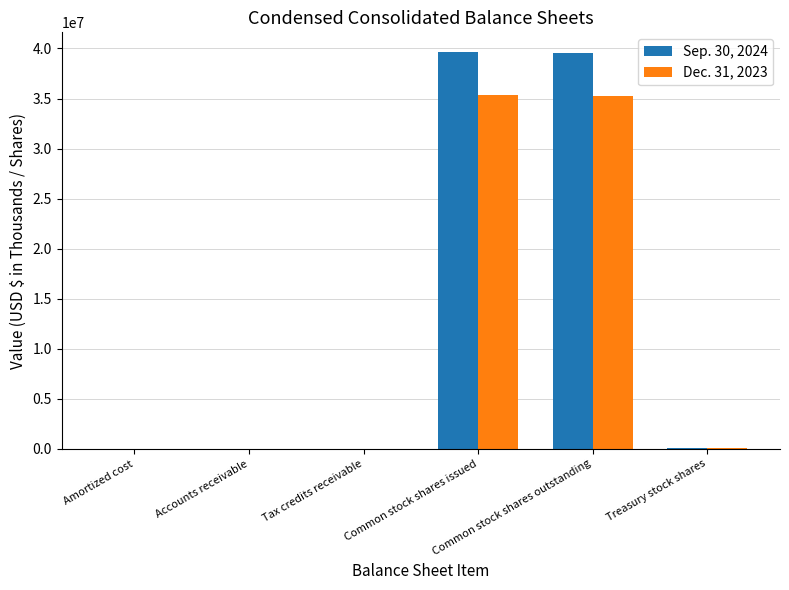

Which category has the highest value in the Dec. 31, 2023 series?

Common stock shares issued